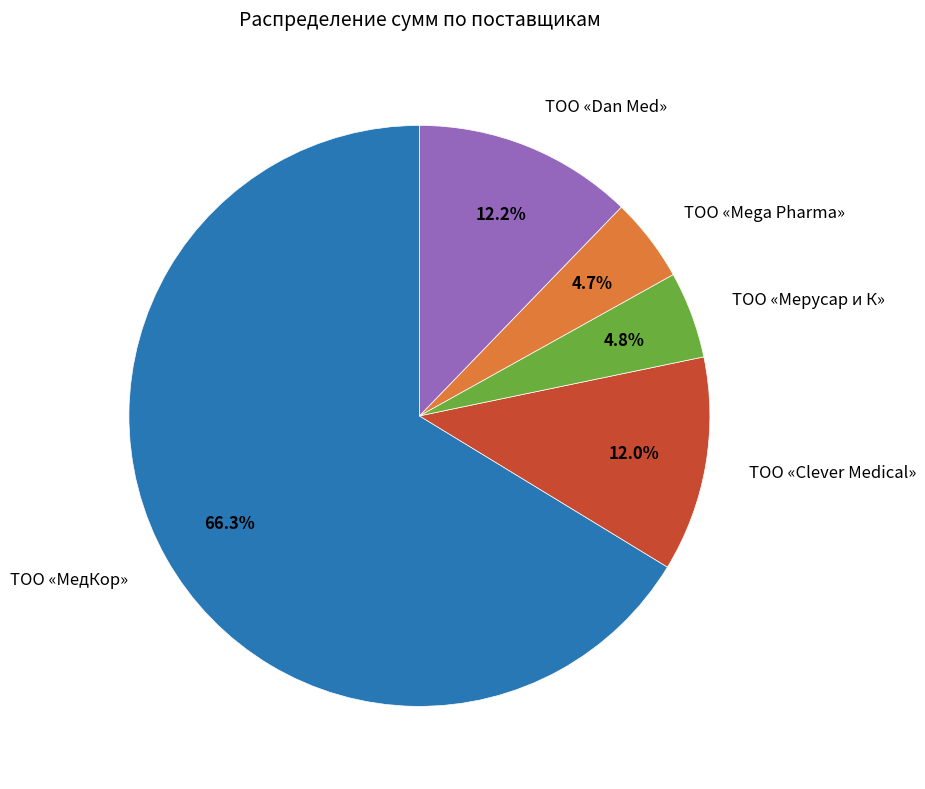

What is the ratio of the value at ТОО «Dan Med» to the value at ТОО «Clever Medical»?

1.0